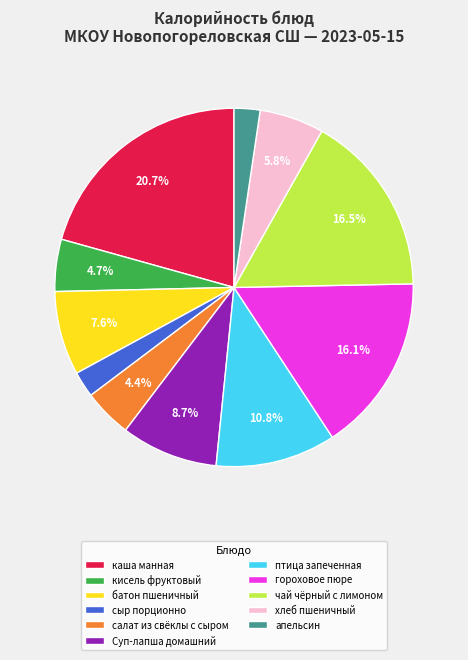

What is the largest slice in the pie chart?

каша манная